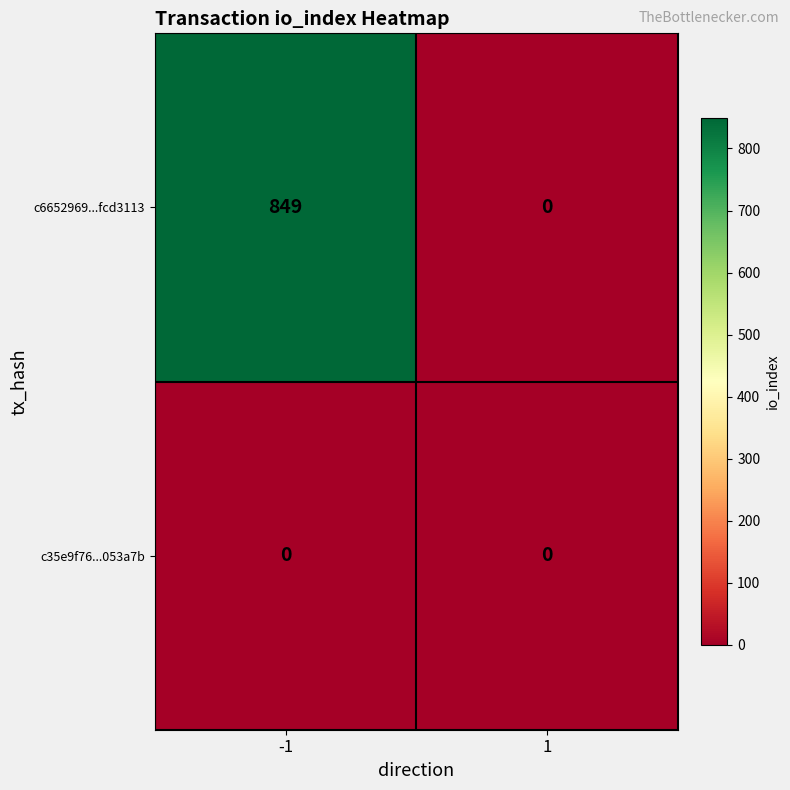

Reading right to left, what are all the values shown in this chart?

c6652969...fcd3113: 0	849
c35e9f76...053a7b: 0	0